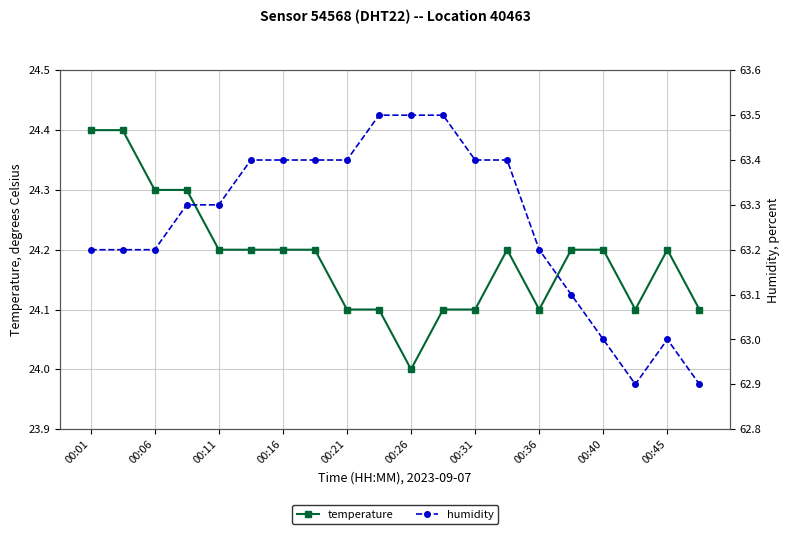

At 00:06, list the series in order from largest to smallest.

humidity, temperature